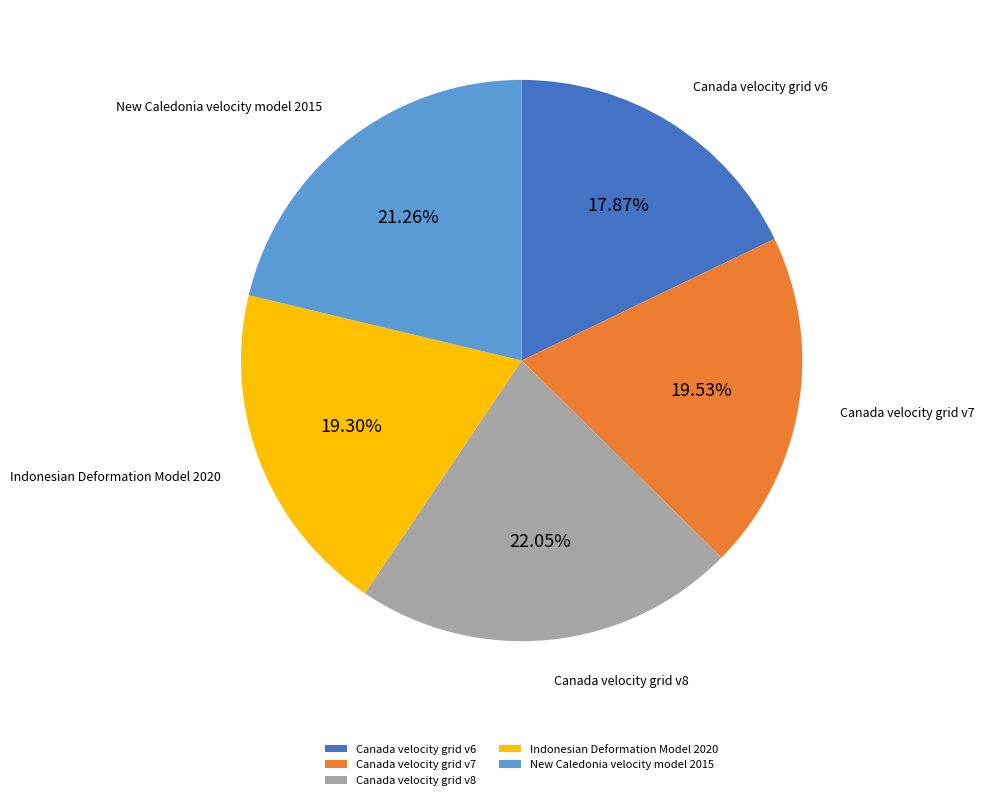

To the nearest percent, what is the difference between the New Caledonia velocity model 2015 and Indonesian Deformation Model 2020 slice percentages?

2%